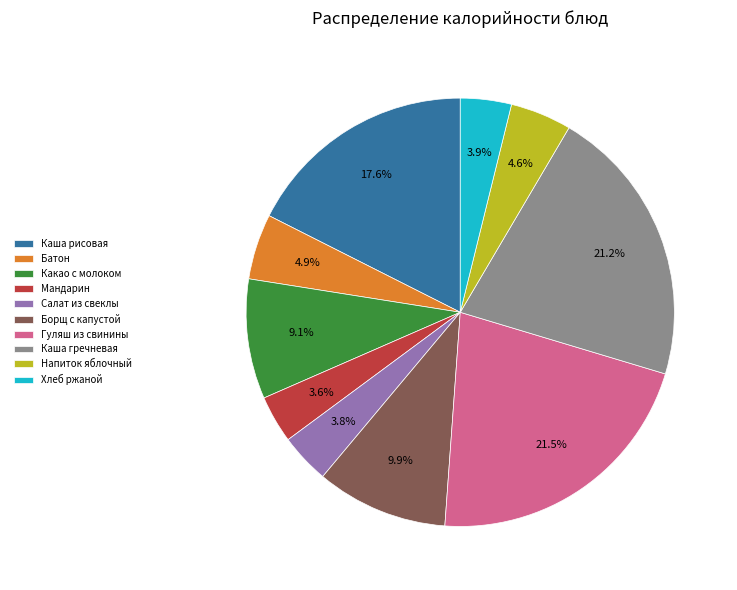

How many slices are in this pie chart?

10